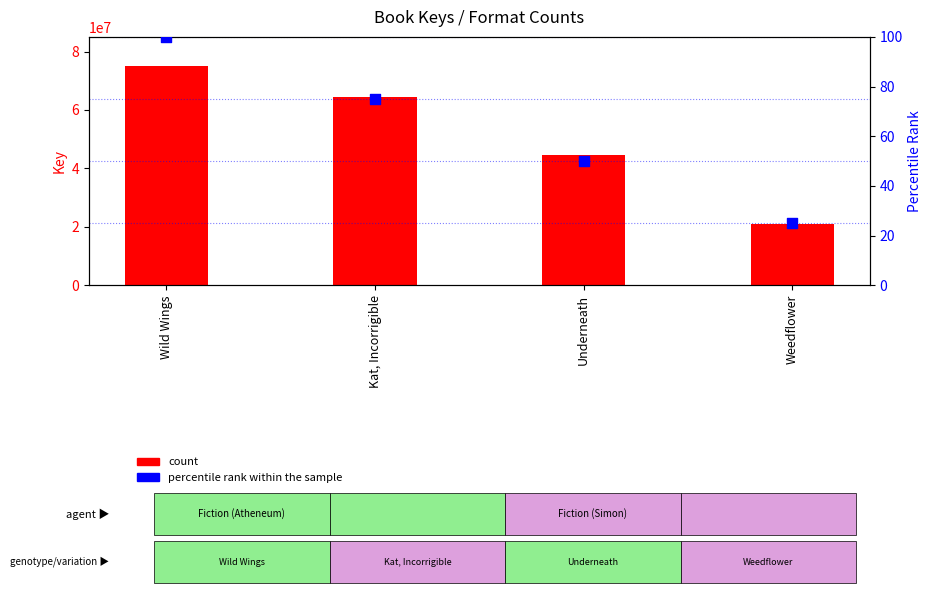

Which series contains the highest Y value?

count